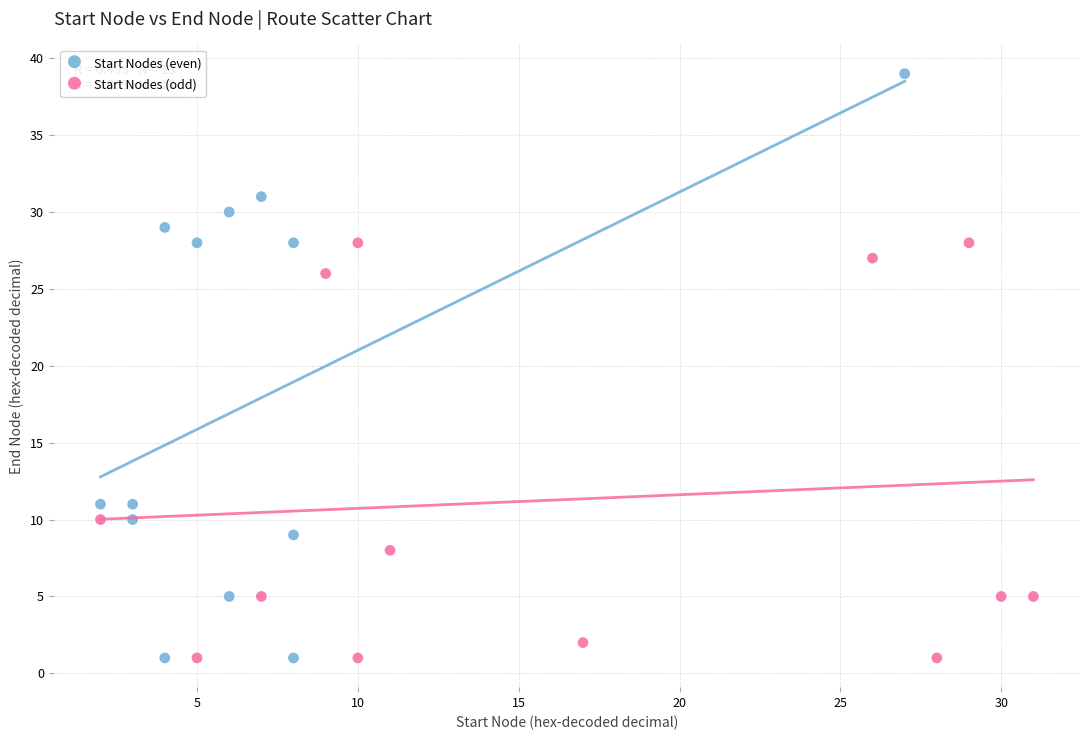

Which series contains the highest Y value?

Start Nodes (even)